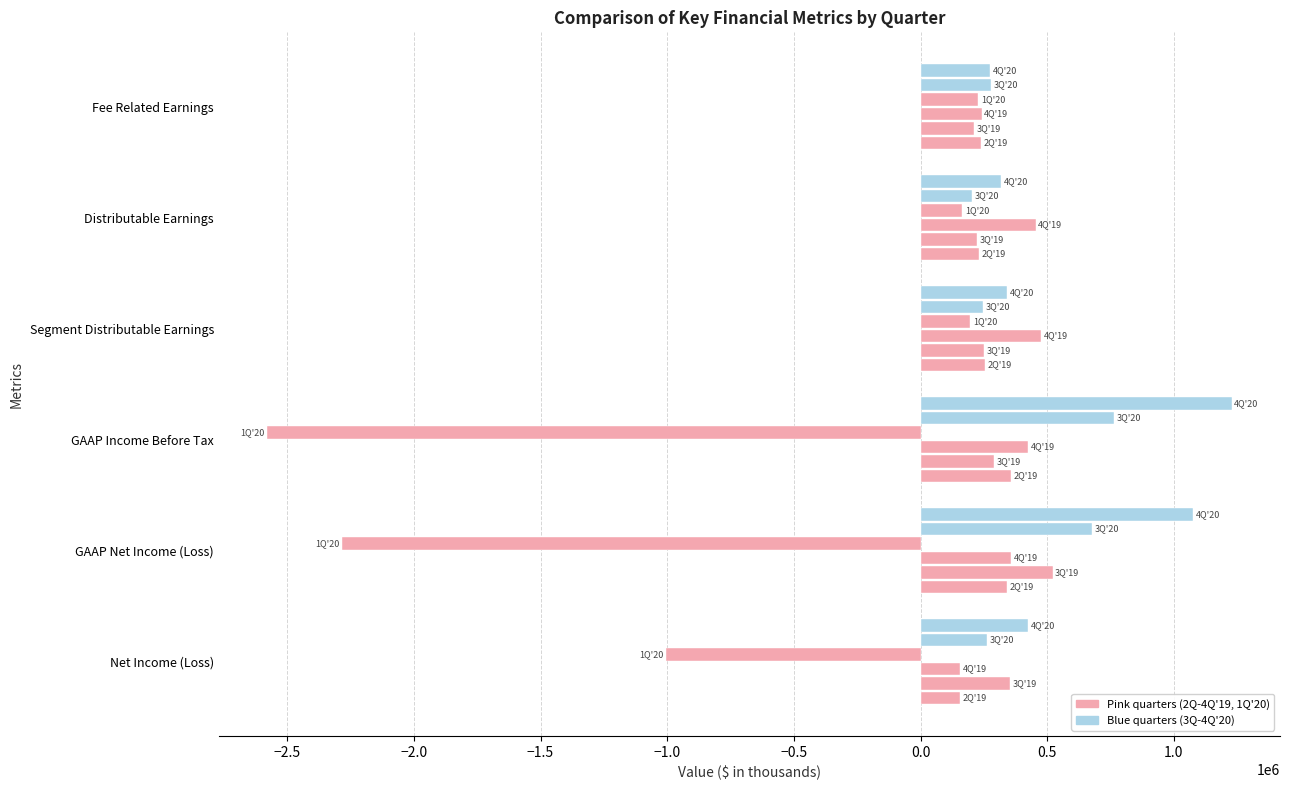

Count the number of data series in this chart.

6